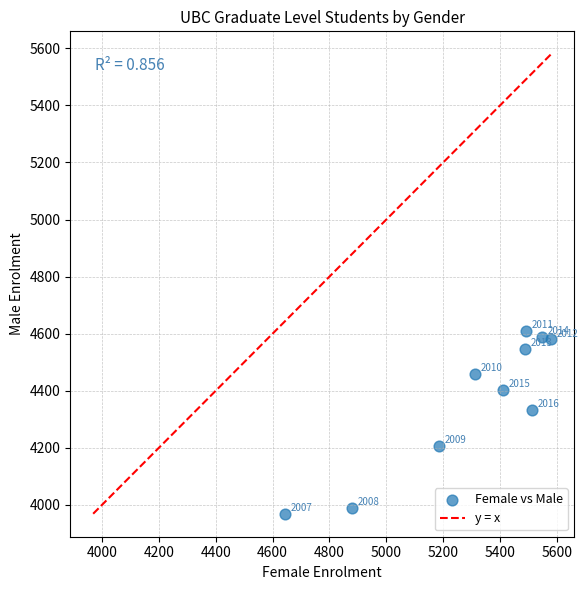

What is the range of X values (max minus min)?

936